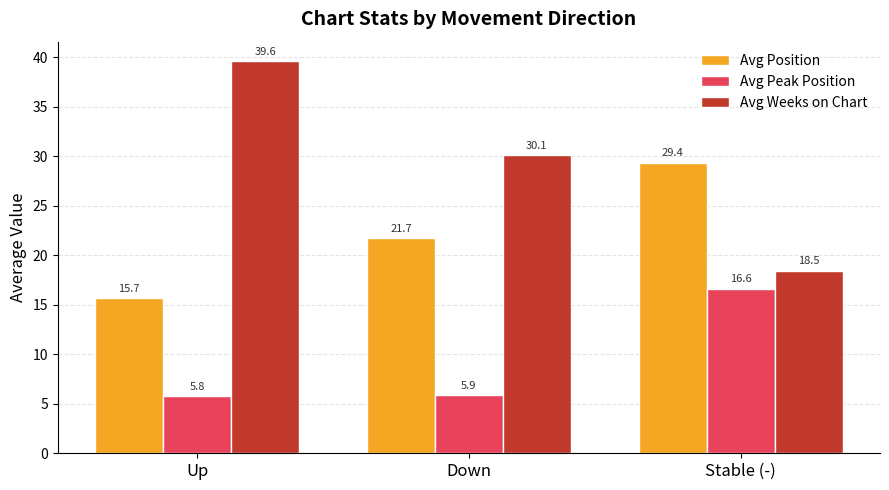

At how many categories does at least one series exceed 10?

3